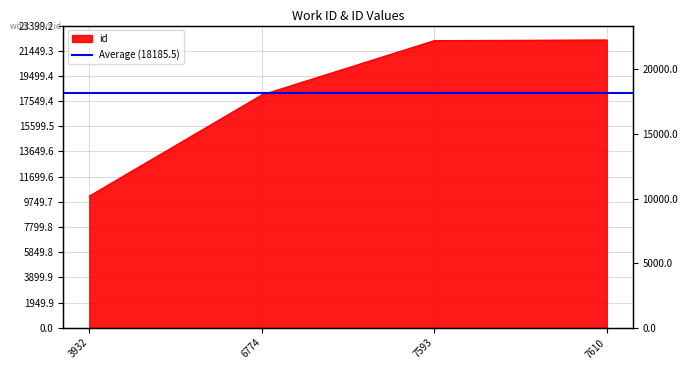

Which has a higher value, 3932 or 6774?

6774